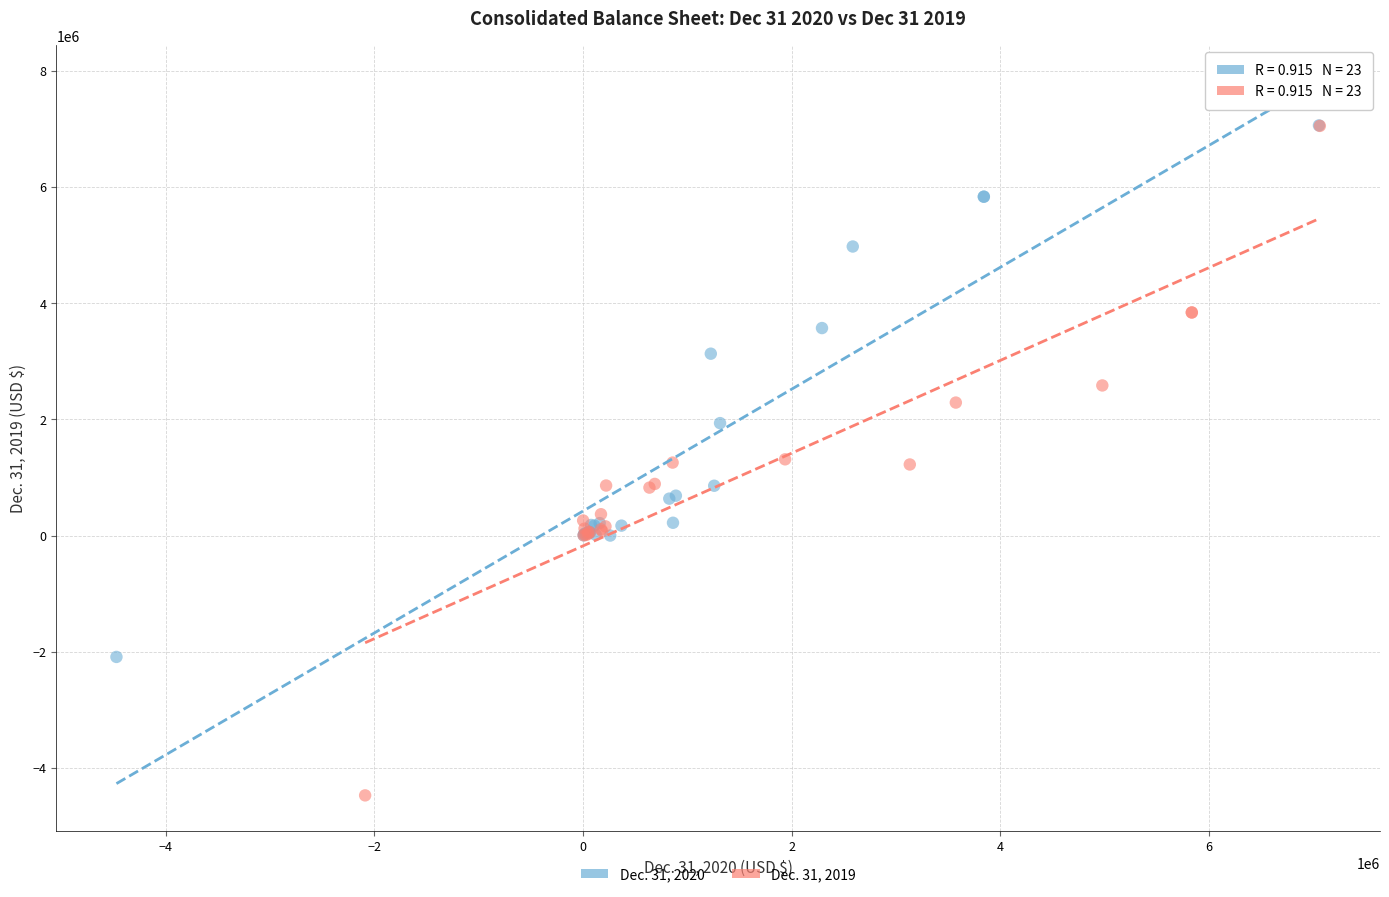

Which series has the largest Y range (max minus min)?

Dec. 31, 2019